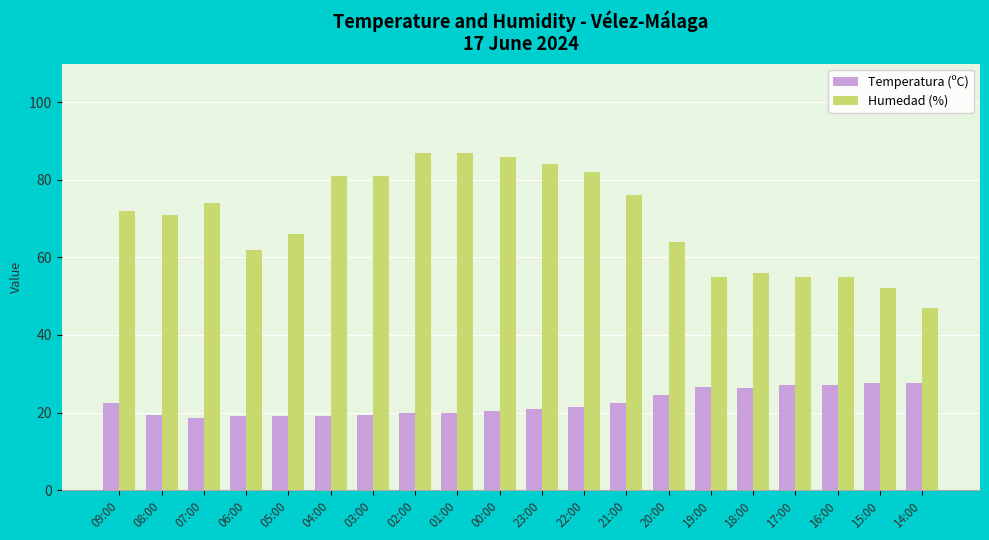

The Humedad (%) series shows 29.8 at 18:00. True or false?

False